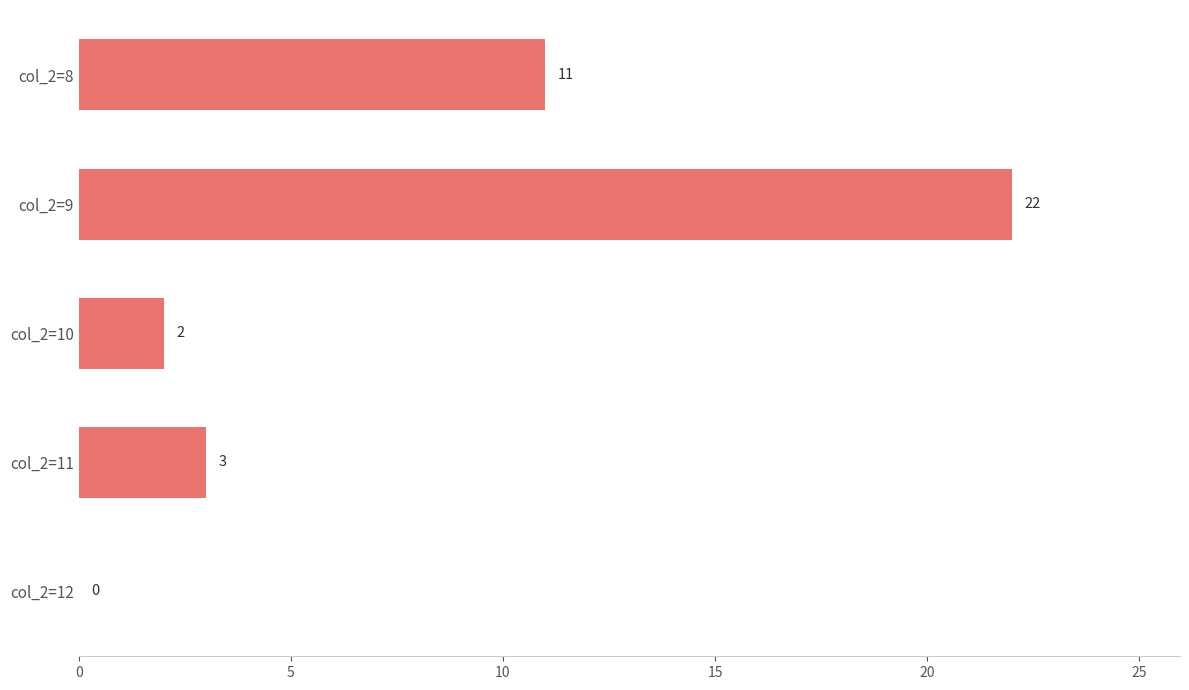

Reading bottom to top, what are all the values shown in this chart?

col_2=12=0	col_2=11=3	col_2=10=2	col_2=9=22	col_2=8=11